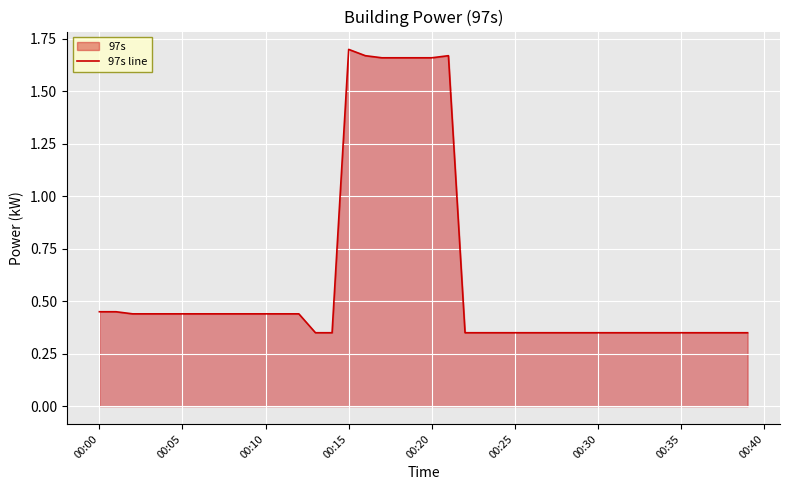

How many series are shown in this chart?

1